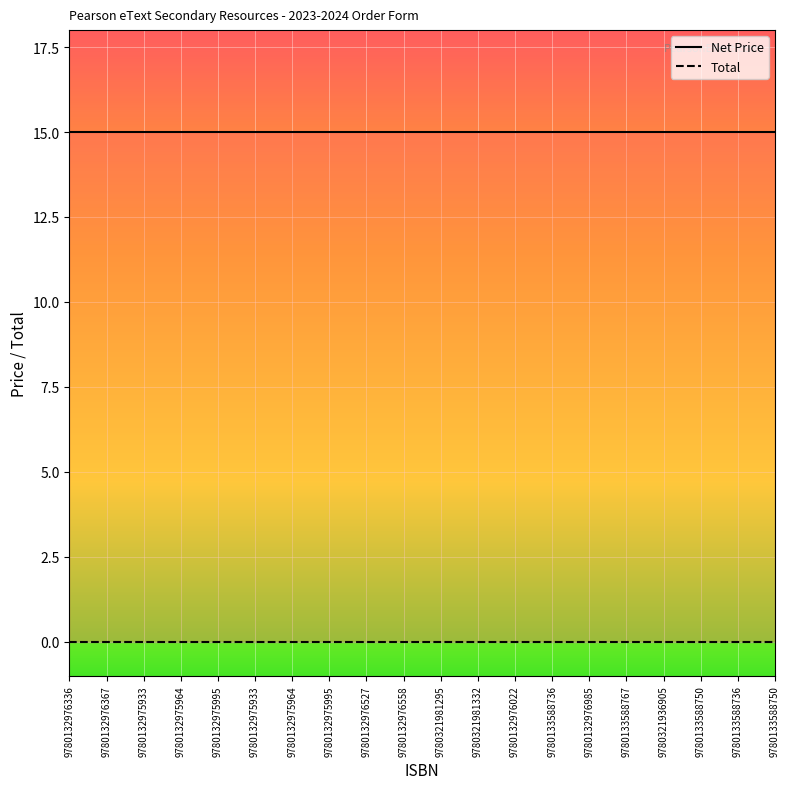

Reading left to right, extract all data points from this chart.

Net Price: 9780132976336=15	9780132976367=15	9780132975933=15	9780132975964=15	9780132975995=15	9780132975933=15	9780132975964=15	9780132975995=15	9780132976527=15	9780132976558=15	9780321981295=15	9780321981332=15	9780132976022=15	9780133588736=15	9780132976985=15	9780133588767=15	9780321936905=15	9780133588750=15	9780133588736=15	9780133588750=15
Total: 9780132976336=0	9780132976367=0	9780132975933=0	9780132975964=0	9780132975995=0	9780132975933=0	9780132975964=0	9780132975995=0	9780132976527=0	9780132976558=0	9780321981295=0	9780321981332=0	9780132976022=0	9780133588736=0	9780132976985=0	9780133588767=0	9780321936905=0	9780133588750=0	9780133588736=0	9780133588750=0